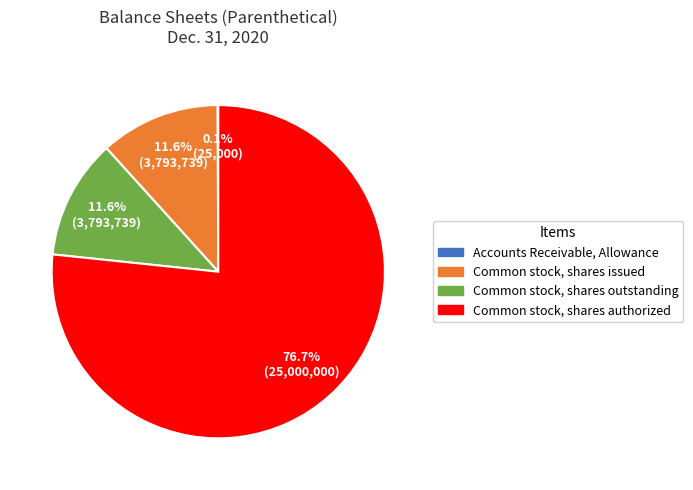

What is the total percentage of Common stock, shares outstanding and Common stock, shares authorized?

88.3%